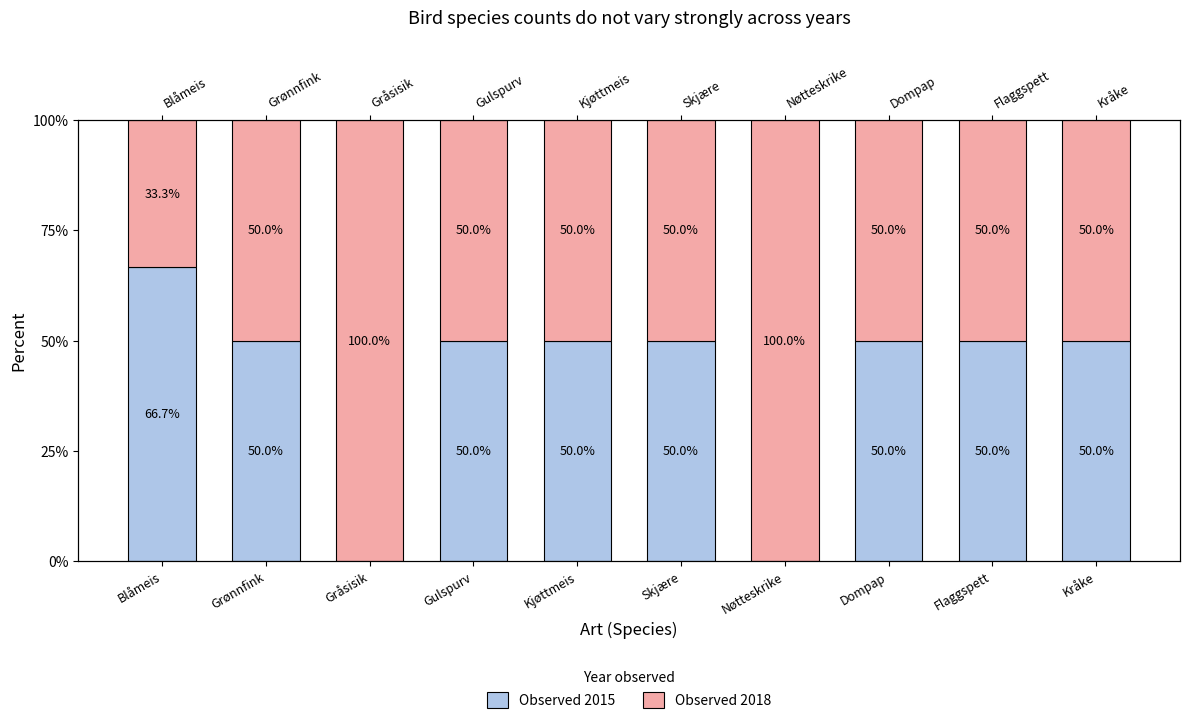

How many values in Observed 2015 are above zero?

8